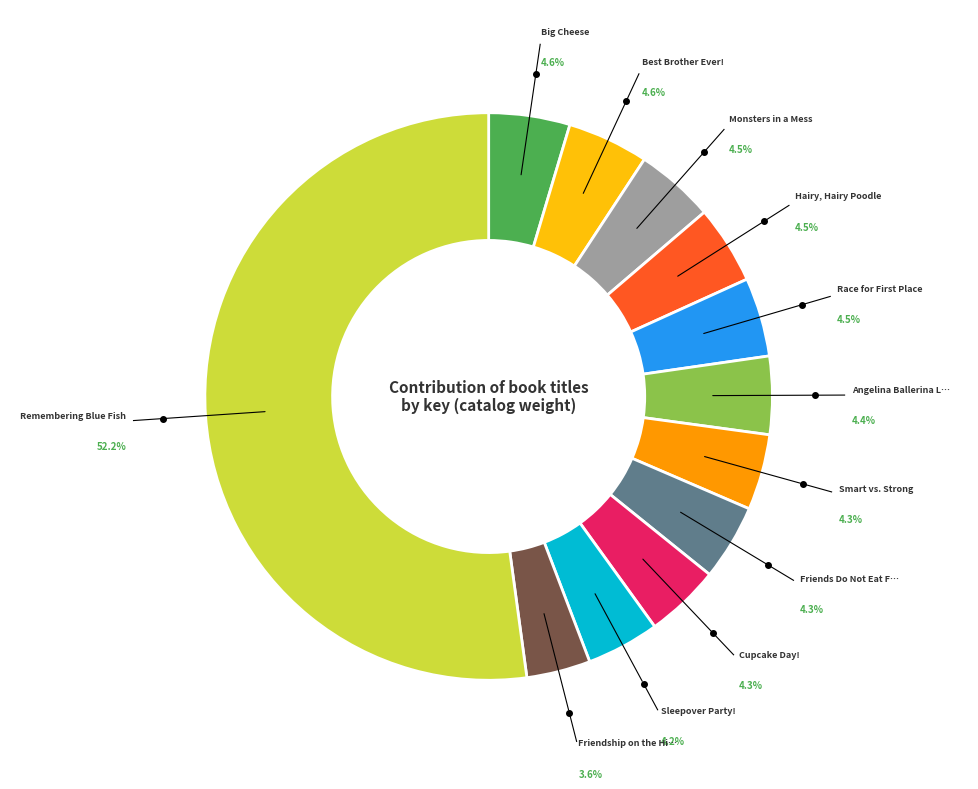

Is there any slice that represents more than half of the pie?

Yes